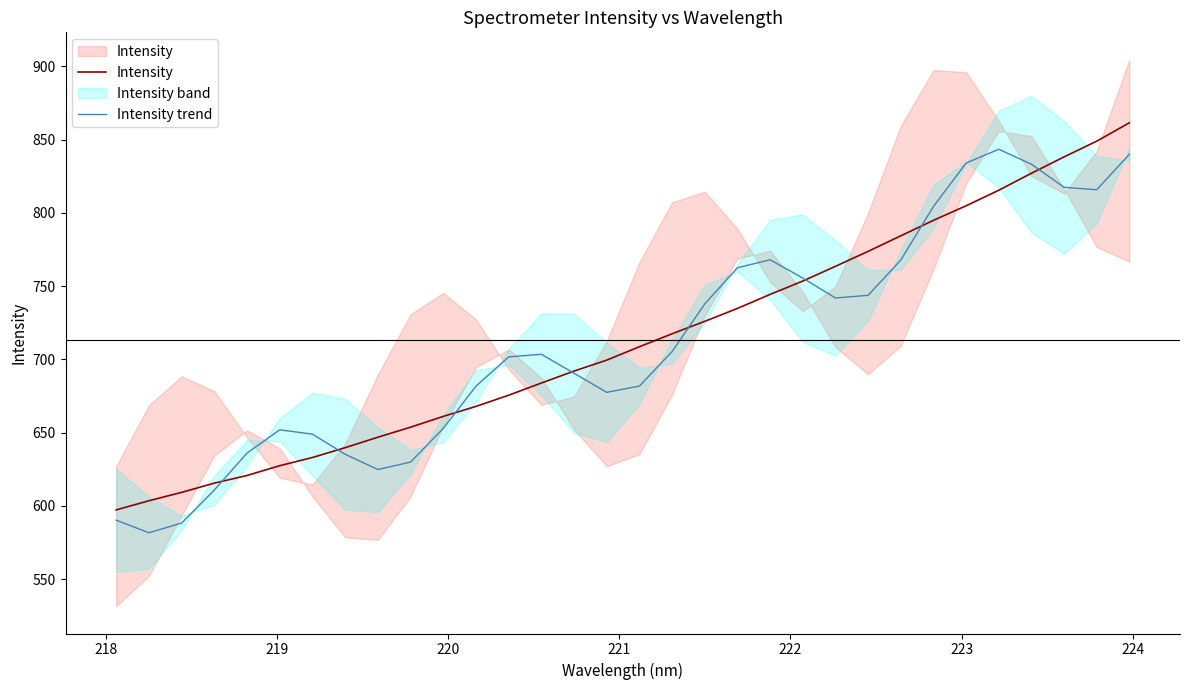

What is the average value of the Intensity series?

713.3